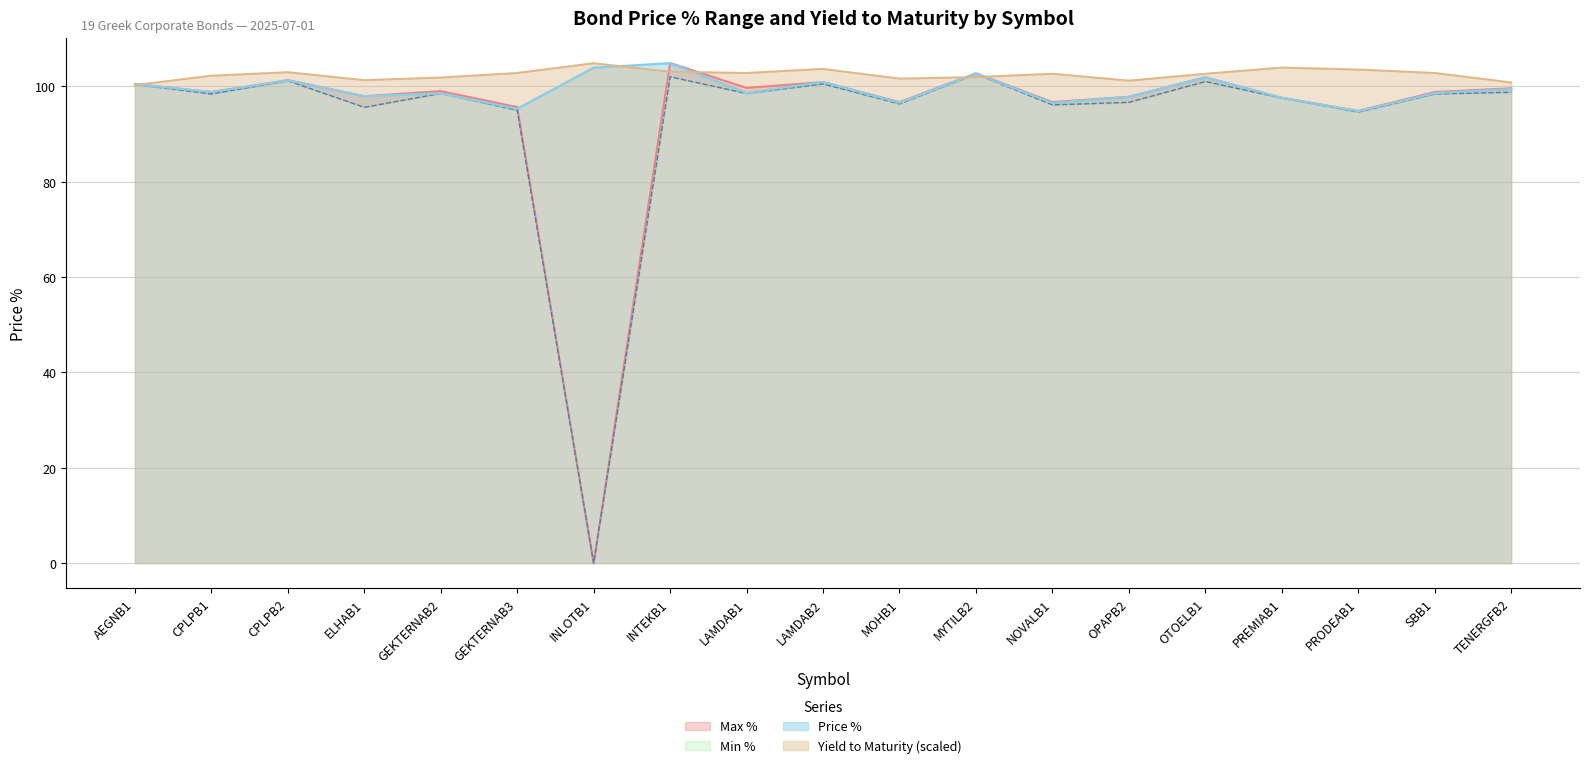

What is the difference between the maximum and minimum values in the Yield to Maturity series?

4.6